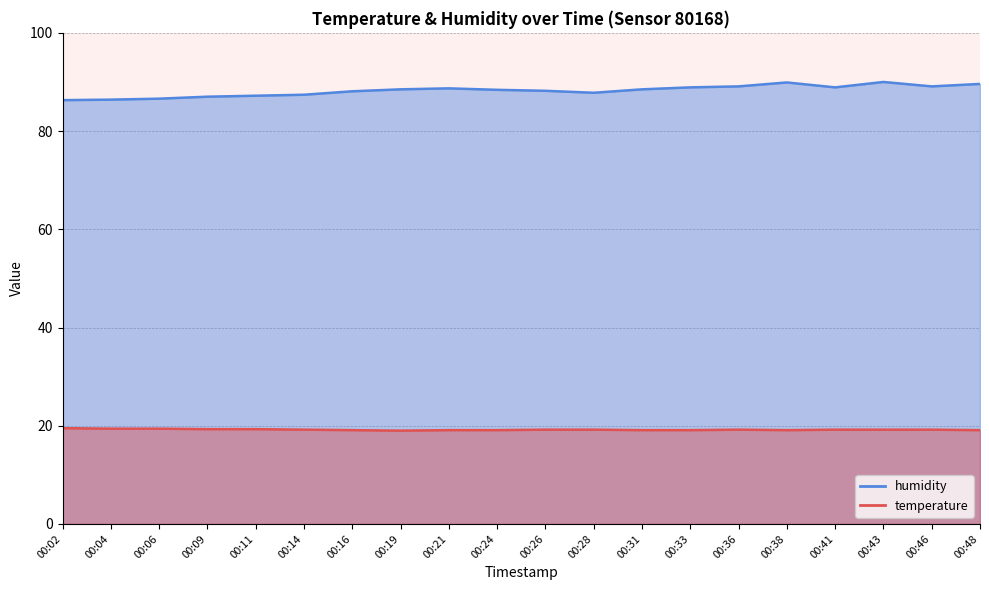

What is the average value of the temperature series?

19.2